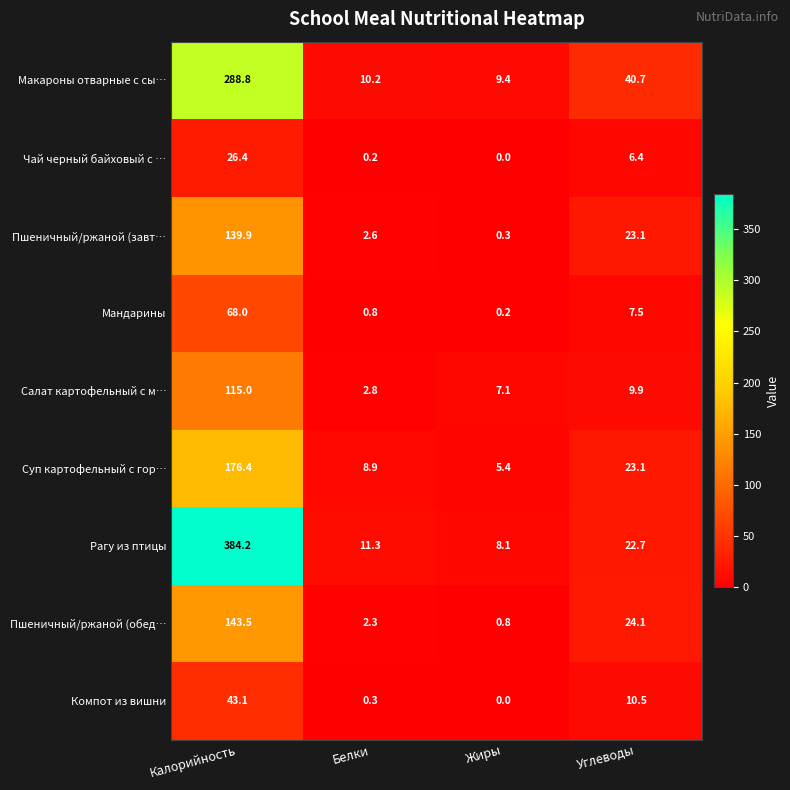

What is the difference between the maximum and second lowest values in the Салат картофельный с м… series?

107.9